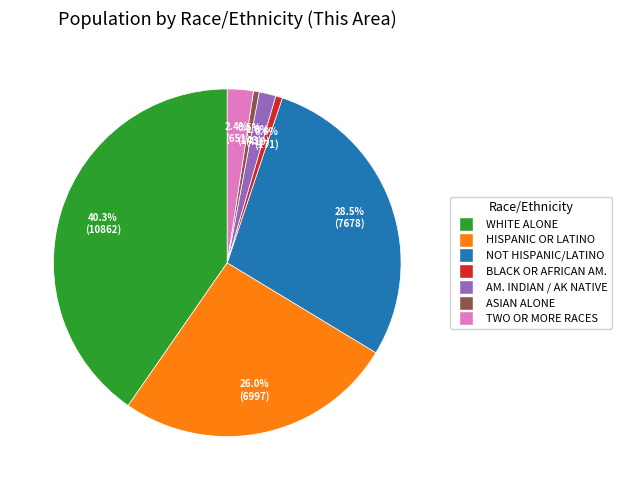

Is there a majority slice in this chart?

No